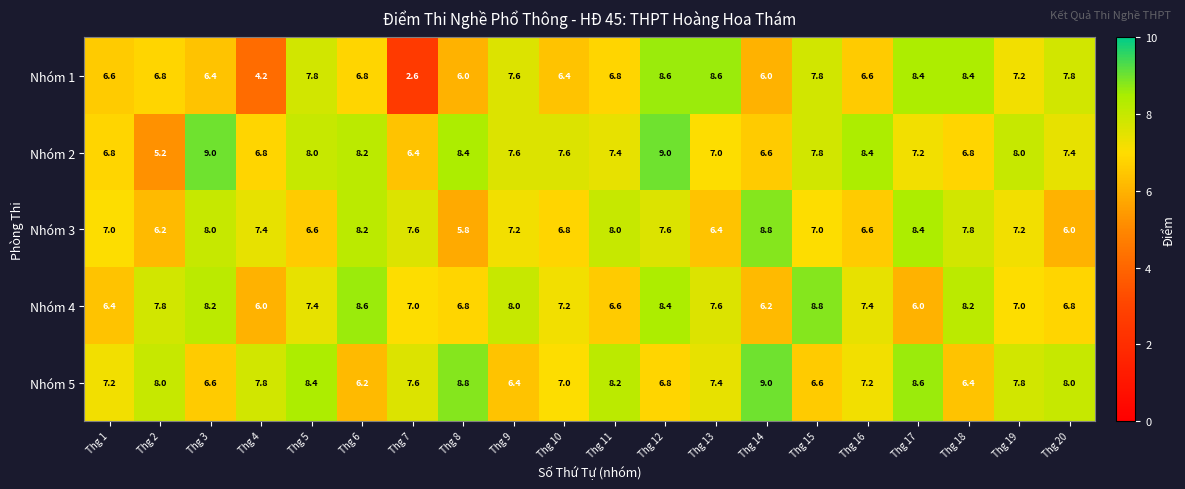

At which label does Nhóm 3 reach its peak?

Thg 14